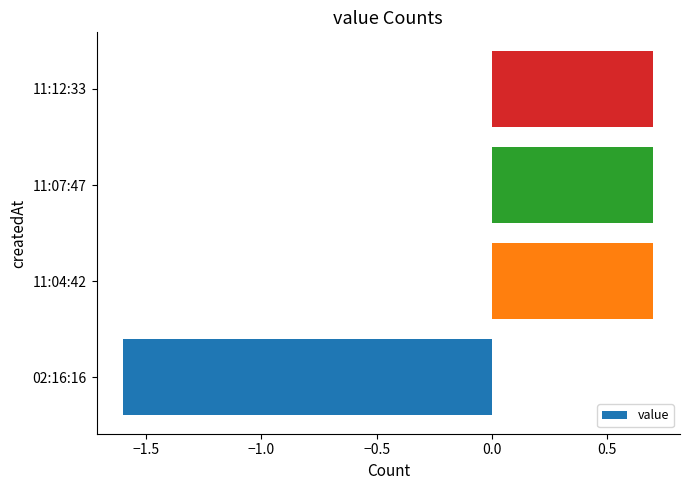

The value at 11:12:33 is 1.1. True or false?

False